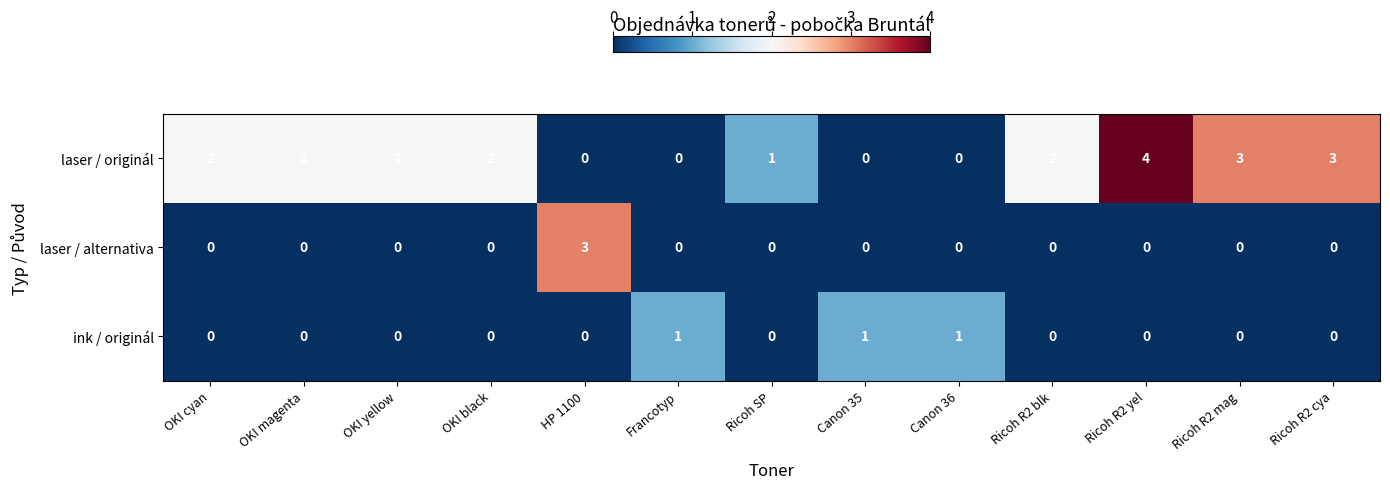

At how many categories does at least one series exceed 0?

13